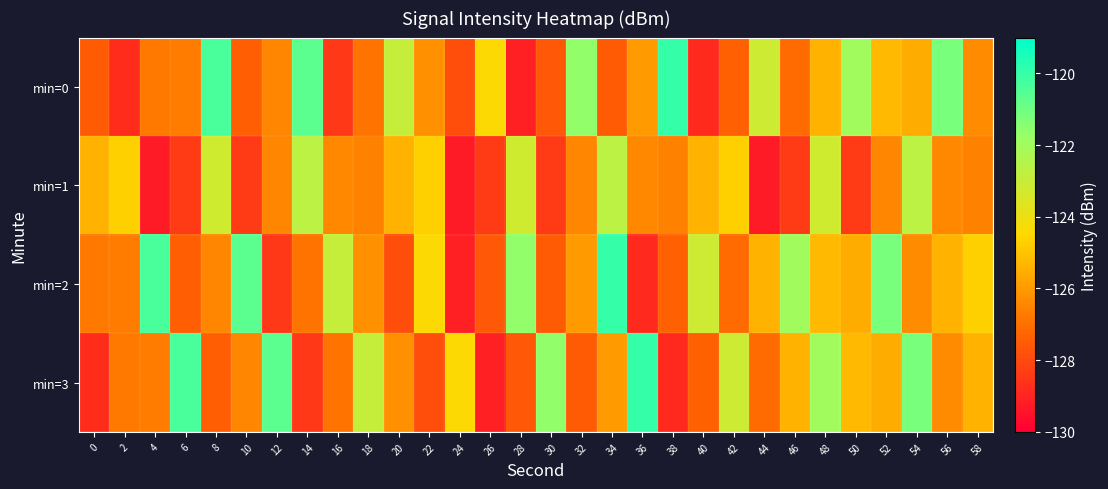

Reading left to right, list all the values displayed in this chart.

min=0: 0=-127.5	2=-128.8	4=-126.8	6=-126.7	8=-120.3	10=-127.4	12=-126.5	14=-120.7	16=-128.5	18=-126.9	20=-122.9	22=-126.2	24=-127.9	26=-124.4	28=-129.1	30=-127.6	32=-121.6	34=-127.5	36=-126.0	38=-120.0	40=-128.8	42=-127.4	44=-123.1	46=-127.1	48=-125.4	50=-122.0	52=-125.2	54=-125.5	56=-121.2	58=-126.3
min=1: 0=-125.4	2=-124.7	4=-129.3	6=-128.4	8=-123.2	10=-128.4	12=-126.4	14=-122.7	16=-126.4	18=-126.6	20=-125.4	22=-124.7	24=-129.3	26=-128.4	28=-123.2	30=-128.4	32=-126.4	34=-122.7	36=-126.4	38=-126.6	40=-125.4	42=-124.7	44=-129.3	46=-128.4	48=-123.2	50=-128.4	52=-126.4	54=-122.7	56=-126.4	58=-126.6
min=2: 0=-126.8	2=-126.7	4=-120.3	6=-127.4	8=-126.5	10=-120.7	12=-128.5	14=-126.9	16=-122.9	18=-126.2	20=-127.9	22=-124.4	24=-129.1	26=-127.6	28=-121.6	30=-127.5	32=-126.0	34=-120.0	36=-128.8	38=-127.4	40=-123.1	42=-127.1	44=-125.4	46=-122.0	48=-125.2	50=-125.5	52=-121.2	54=-126.3	56=-125.4	58=-124.7
min=3: 0=-128.8	2=-126.8	4=-126.7	6=-120.3	8=-127.4	10=-126.5	12=-120.7	14=-128.5	16=-126.9	18=-122.9	20=-126.2	22=-127.9	24=-124.4	26=-129.1	28=-127.6	30=-121.6	32=-127.5	34=-126.0	36=-120.0	38=-128.8	40=-127.4	42=-123.1	44=-127.1	46=-125.4	48=-122.0	50=-125.2	52=-125.5	54=-121.2	56=-126.3	58=-125.4